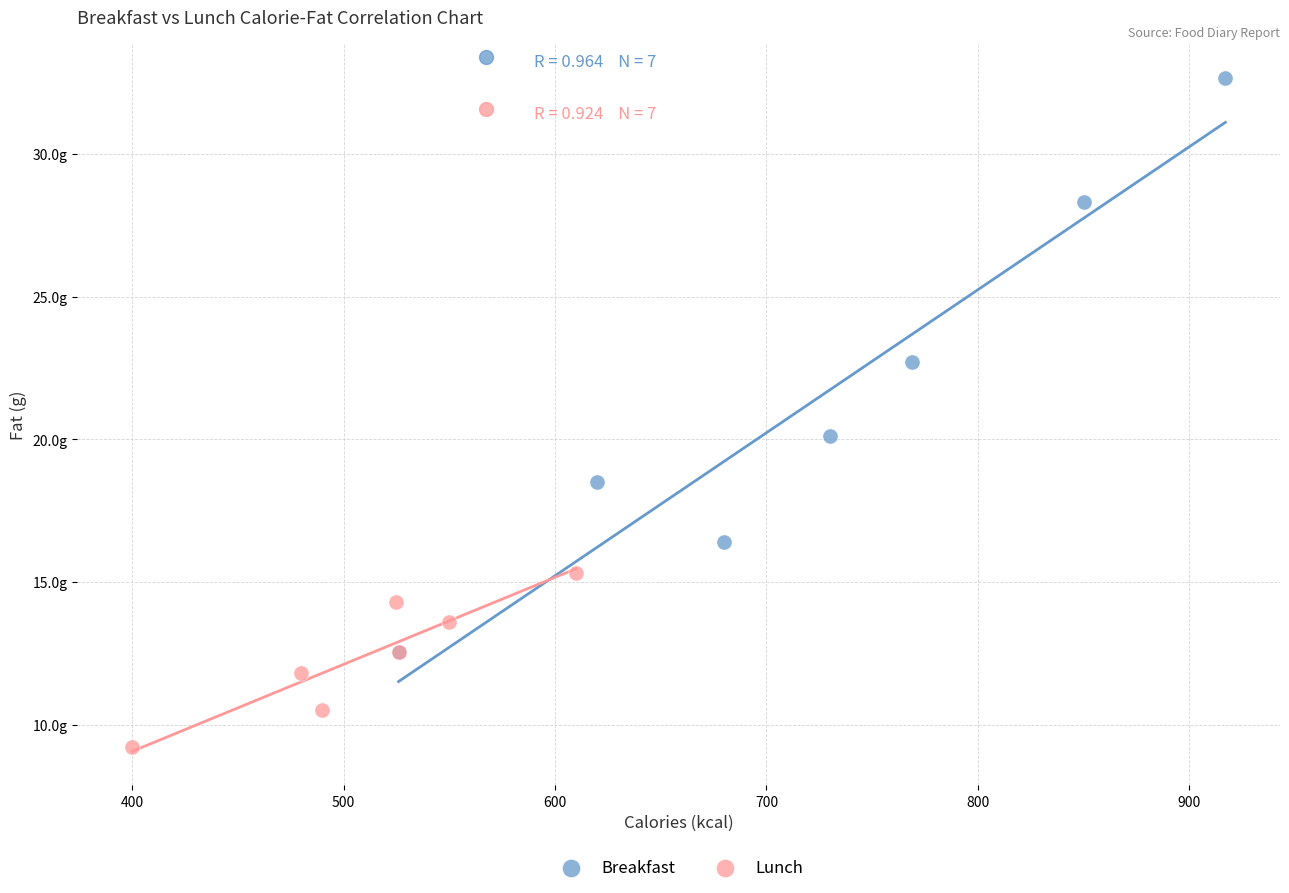

Which series has the largest Y range (max minus min)?

Breakfast